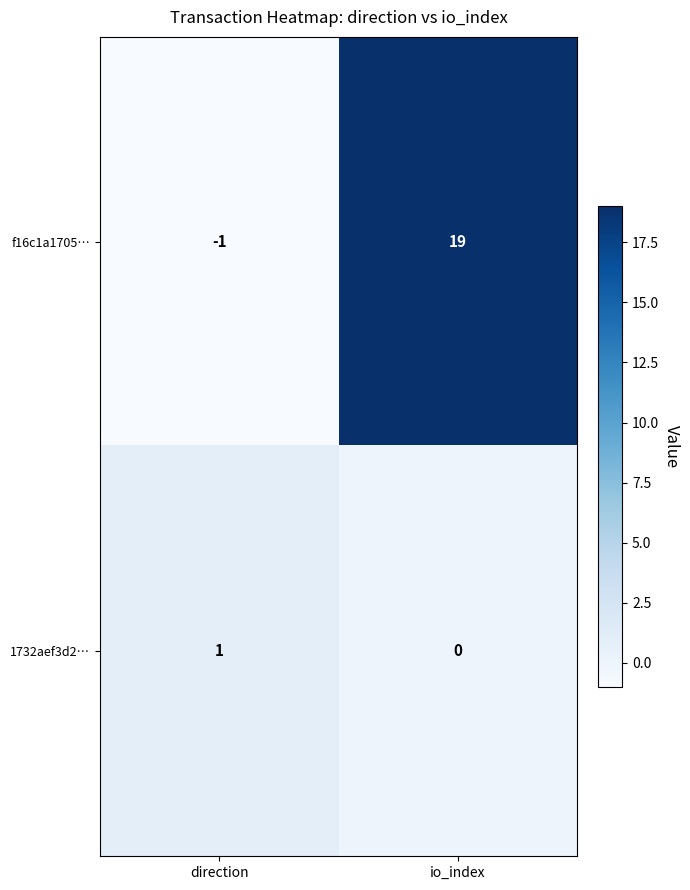

Reading left to right, what are all the values shown in this chart?

f16c1a1705…: -1	19
1732aef3d2…: 1	0